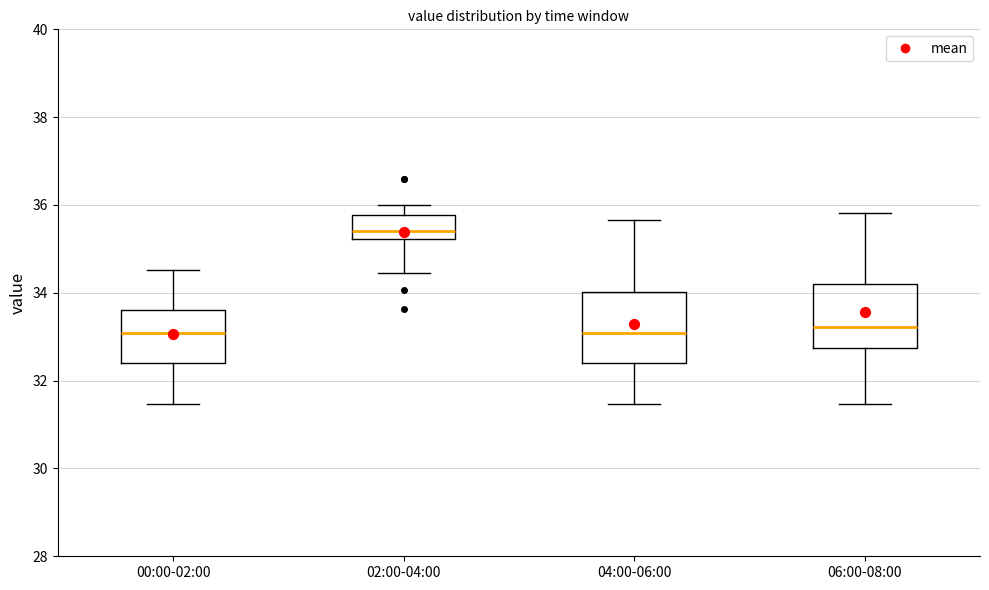

Which box's median line is the highest?

02:00-04:00